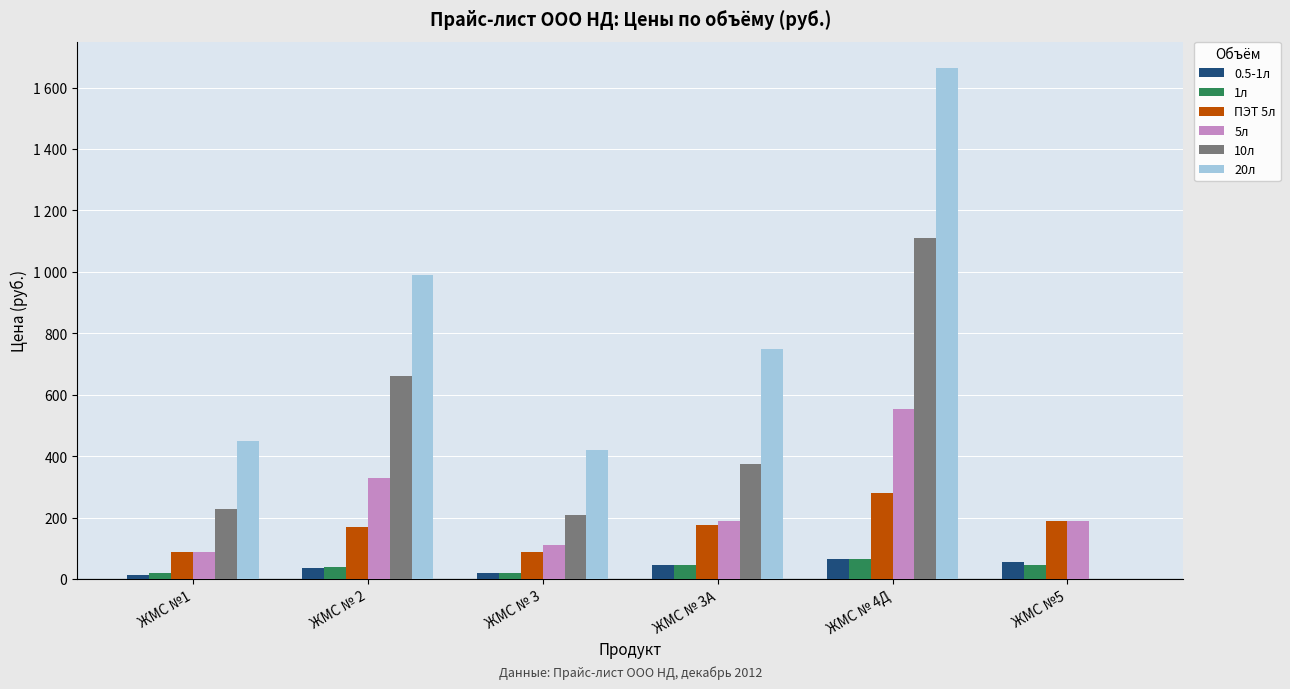

Rank the series by their maximum value, from lowest to highest.

0.5-1л, 1л, ПЭТ 5л, 5л, 10л, 20л